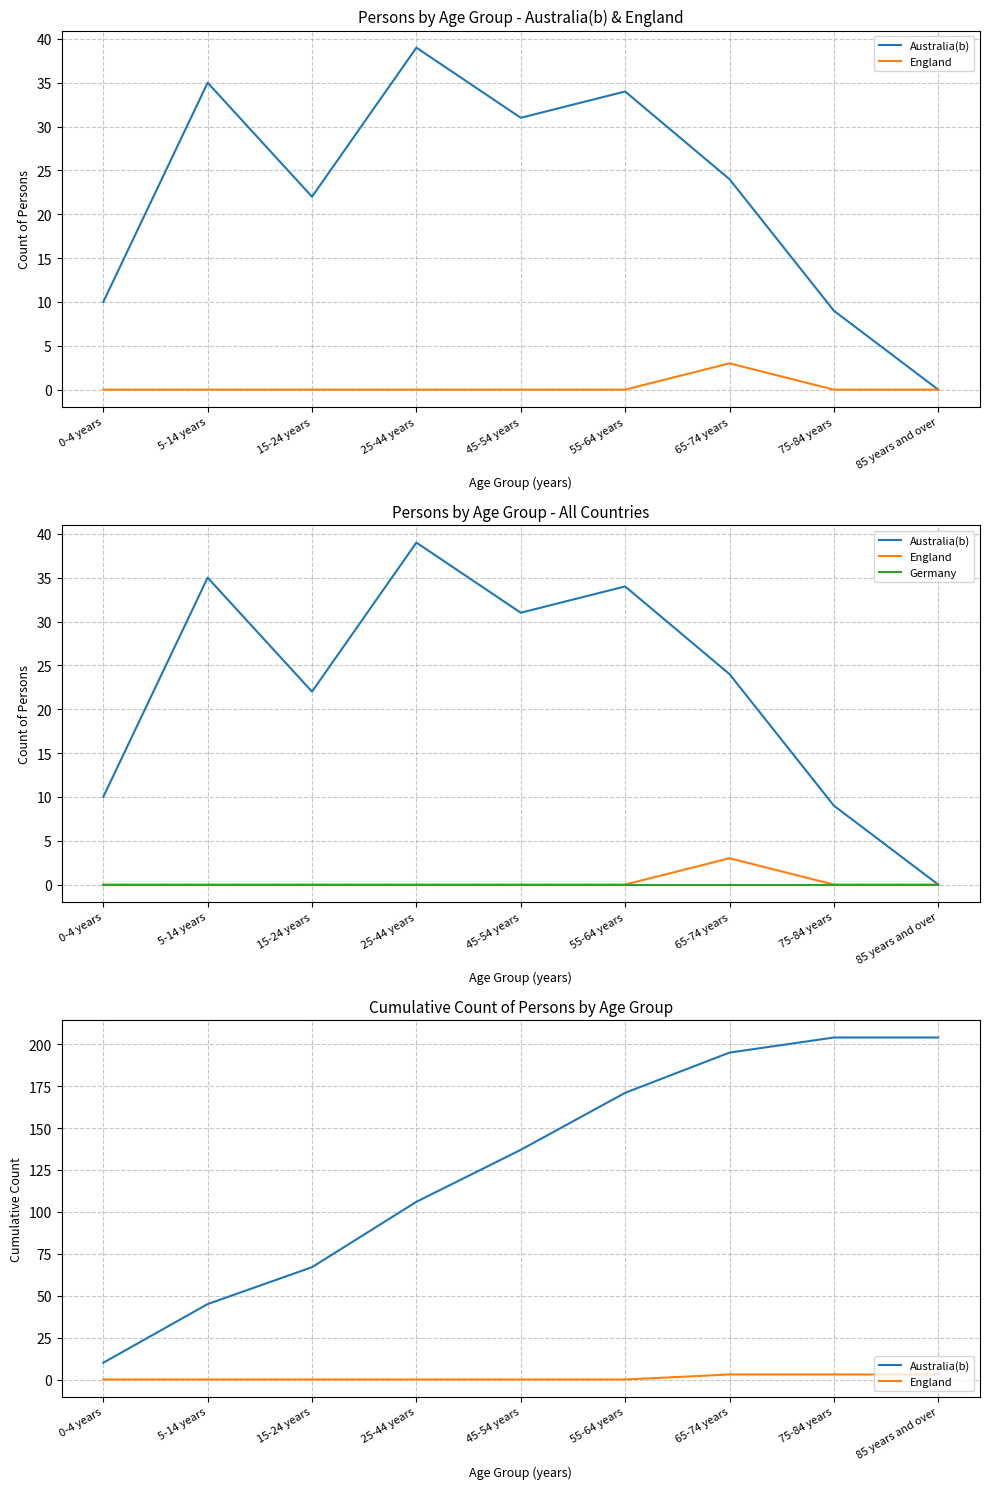

Between 5-14 years and 25-44 years, which series saw the biggest shift?

Australia(b)